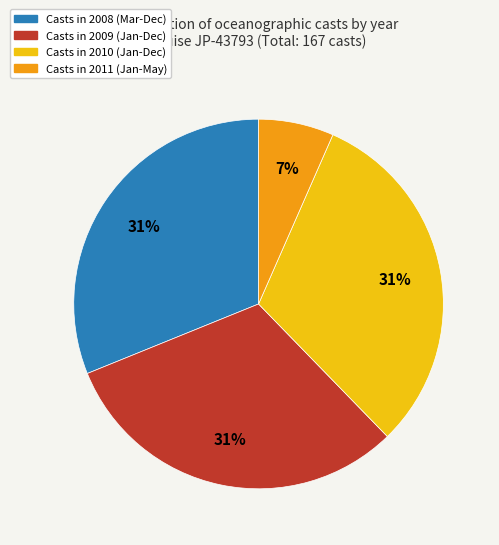

Is there any slice that represents more than half of the pie?

No